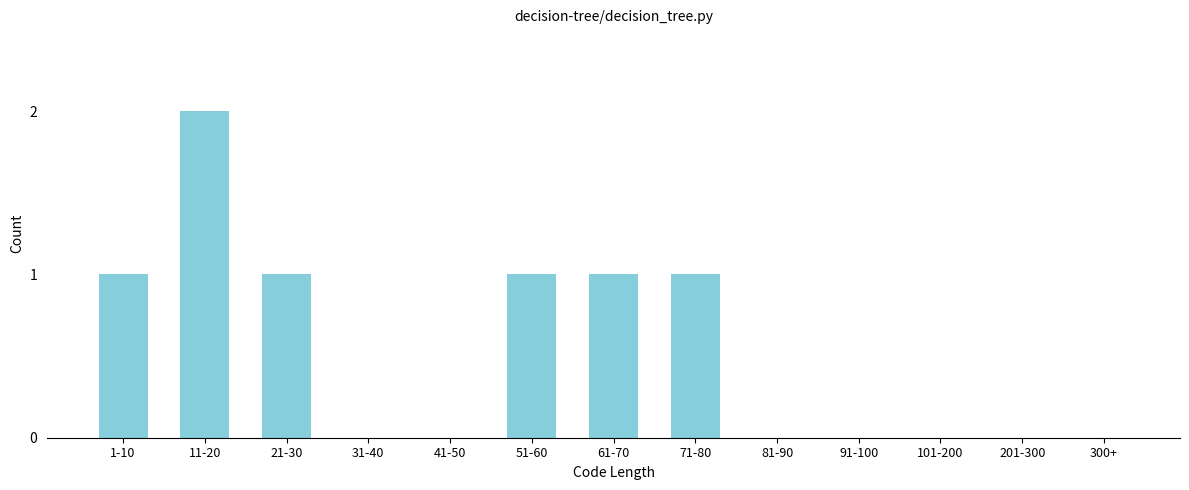

Reading left to right, transcribe all the data shown in this chart.

1-10=1	11-20=2	21-30=1	31-40=0	41-50=0	51-60=1	61-70=1	71-80=1	81-90=0	91-100=0	101-200=0	201-300=0	300+=0